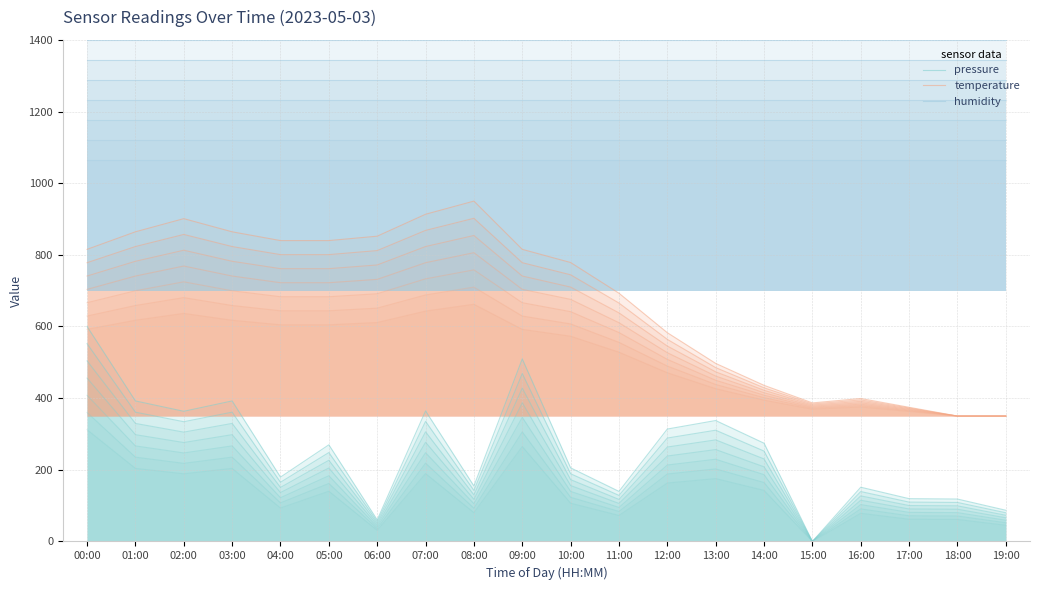

True or false: temperature and humidity cross at least once.

False